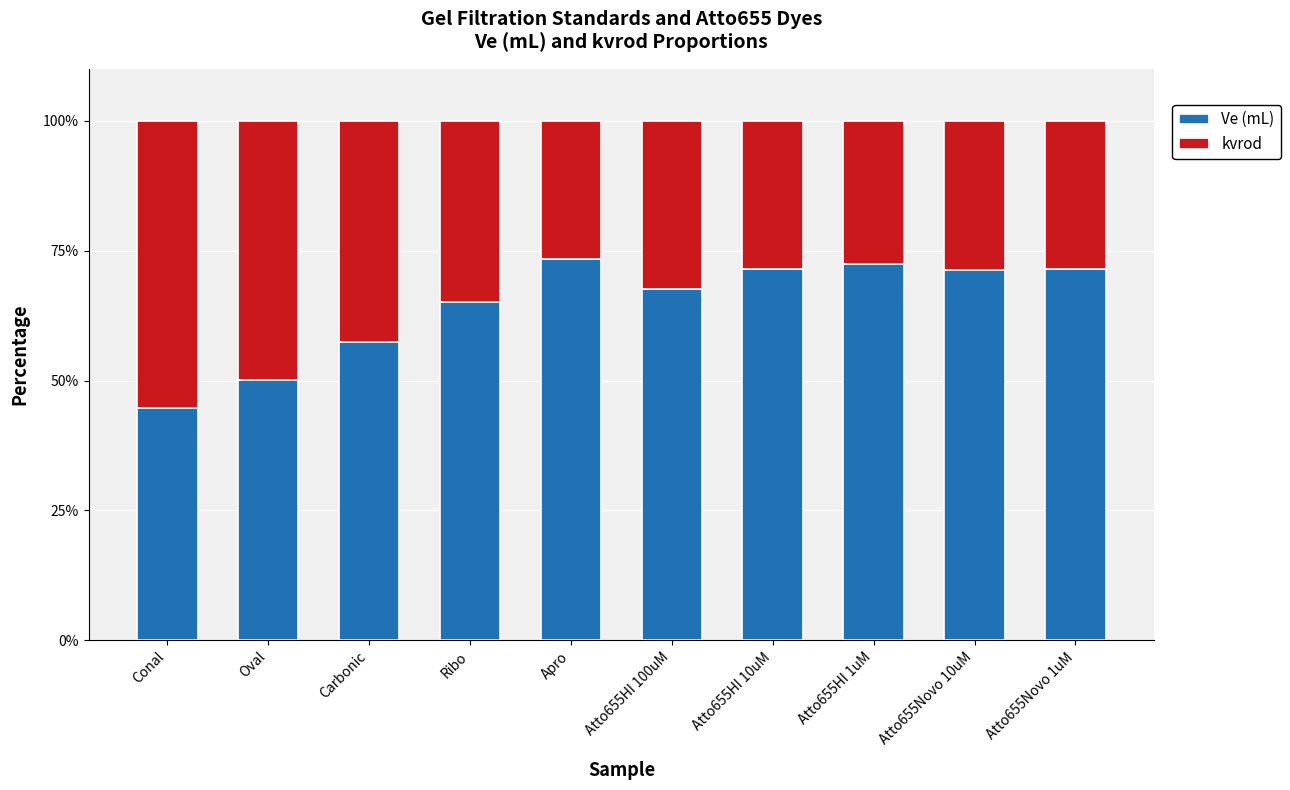

True or false: Ve (mL) has a value of 65.2 at Ribo.

True